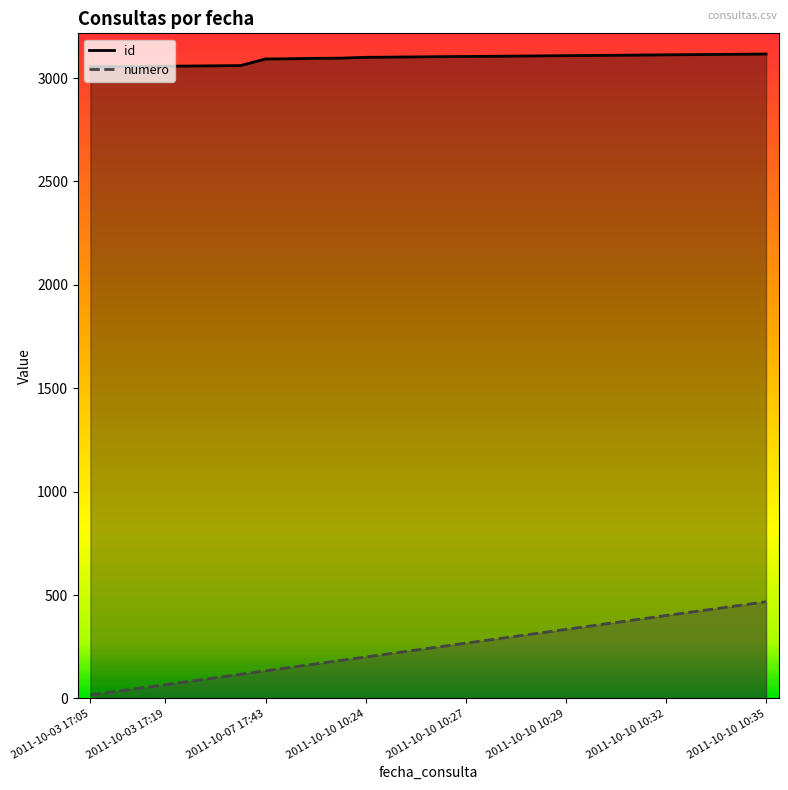

True or false: numero has more than 2 points higher than both neighbors.

False